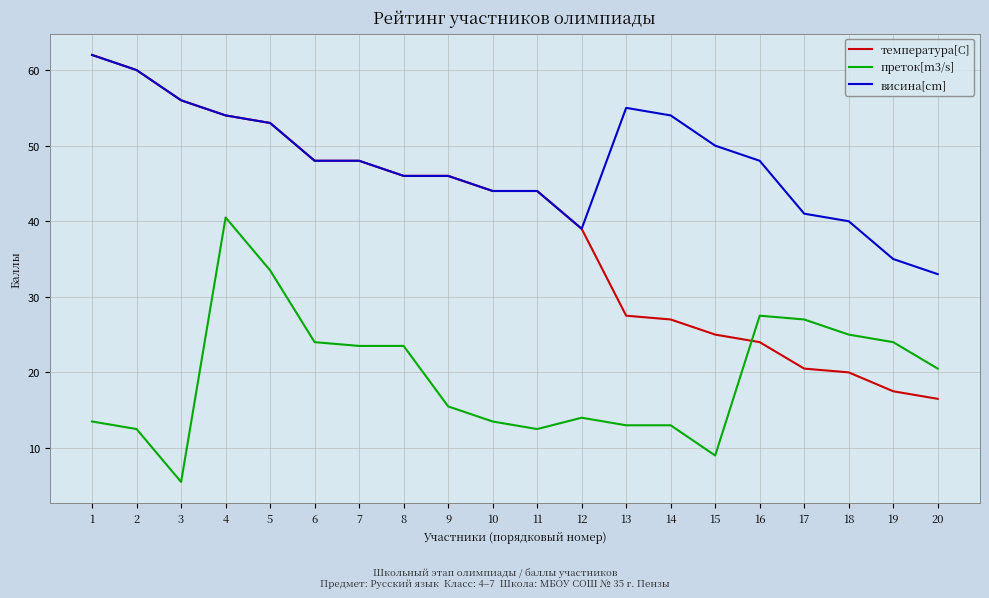

What is the total value across all series at 15?

84.0